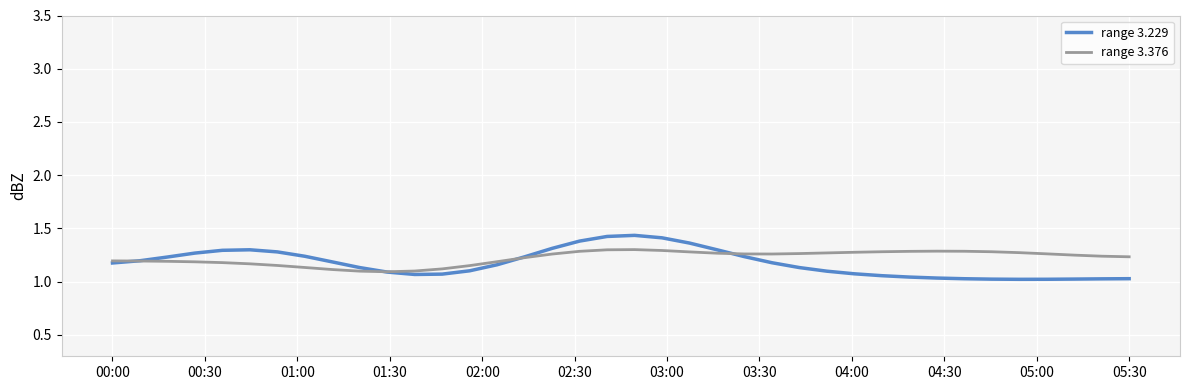

List the series in order of their peak value, lowest first.

range 3.376, range 3.229